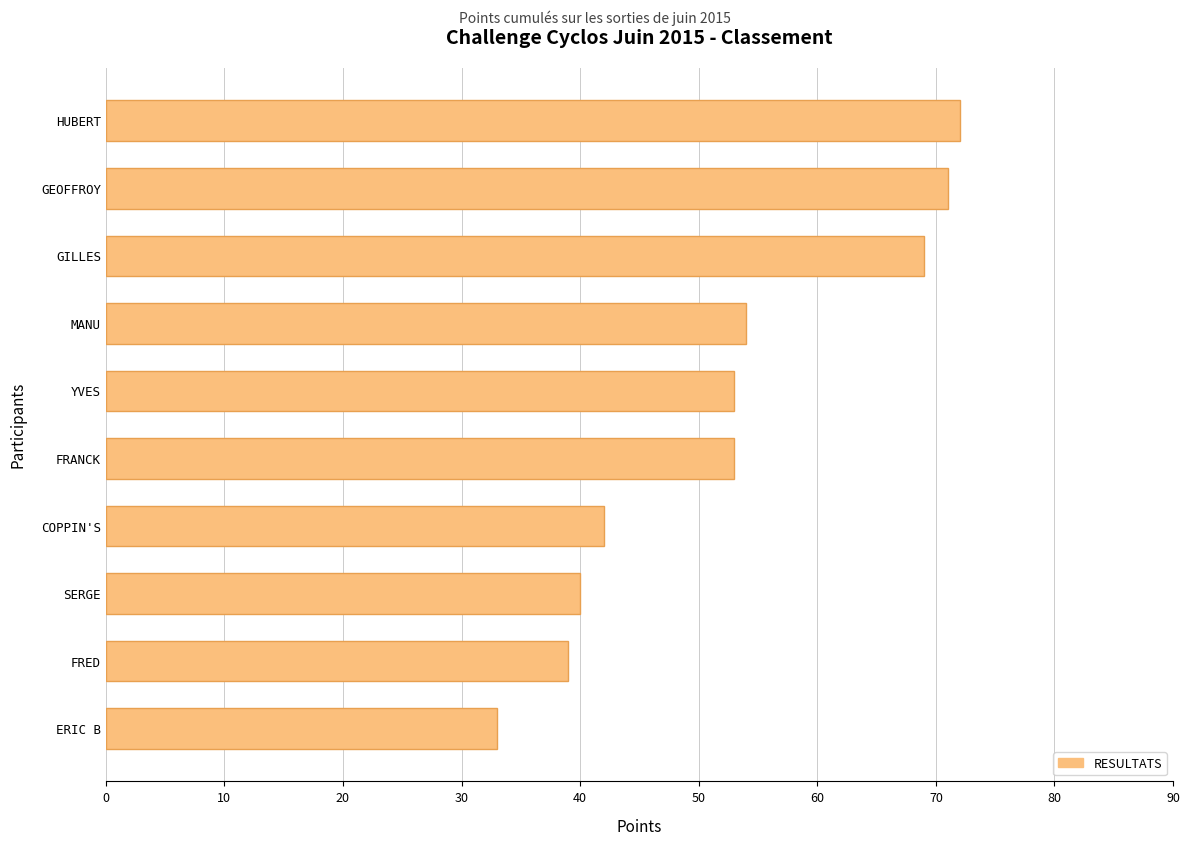

What is the ratio of the value at HUBERT to the value at SERGE?

1.8